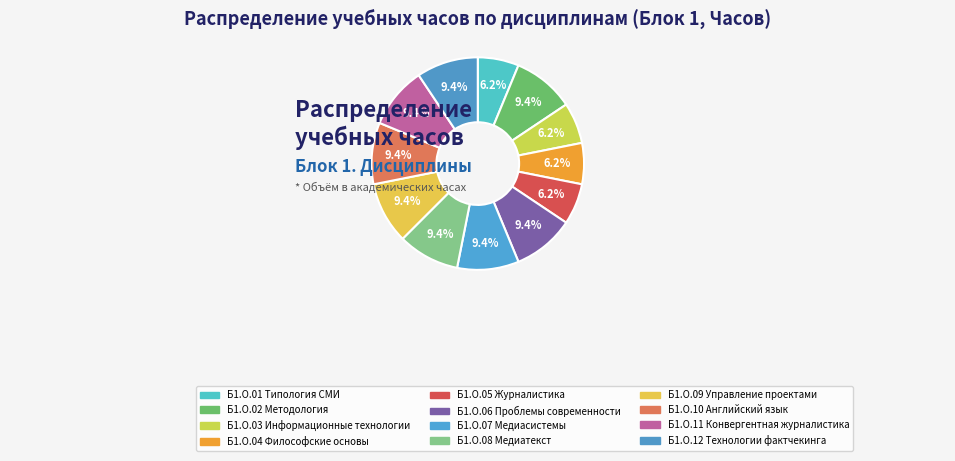

What is the change in value from Б1.О.04 Философские основы to Б1.О.11 Конвергентная журналистика?

+36